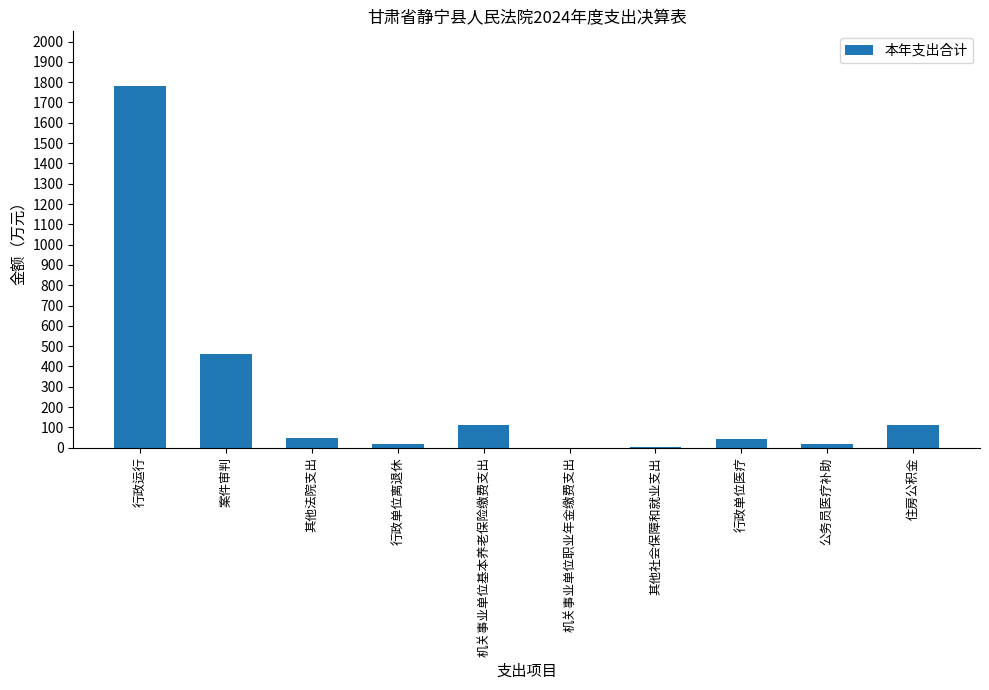

True or false: the data shows 110.7 at 住房公积金.

True